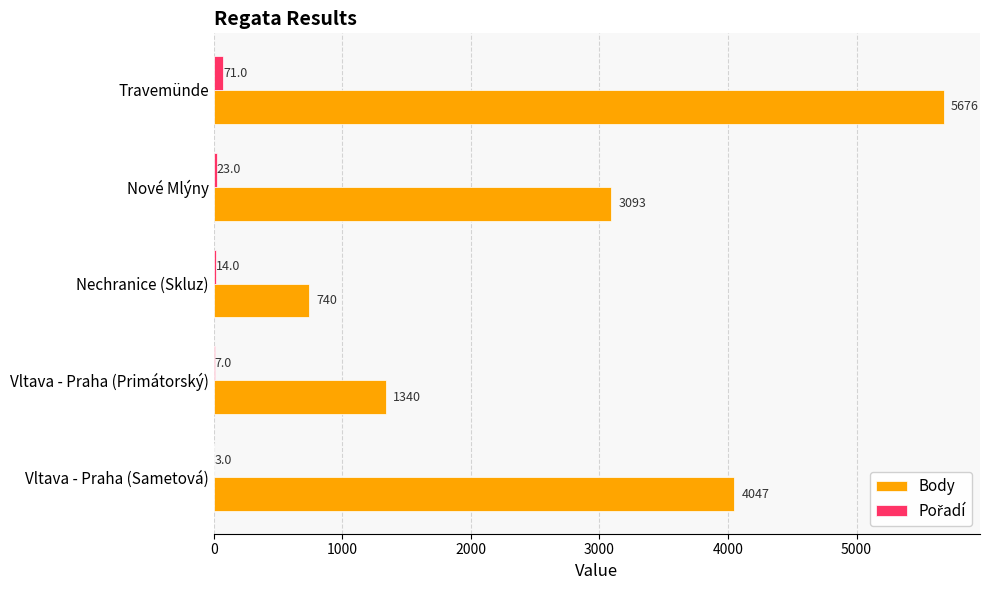

What is the sum of the Body values at Vltava - Praha (Sametová) and Nechranice (Skluz)?

4787